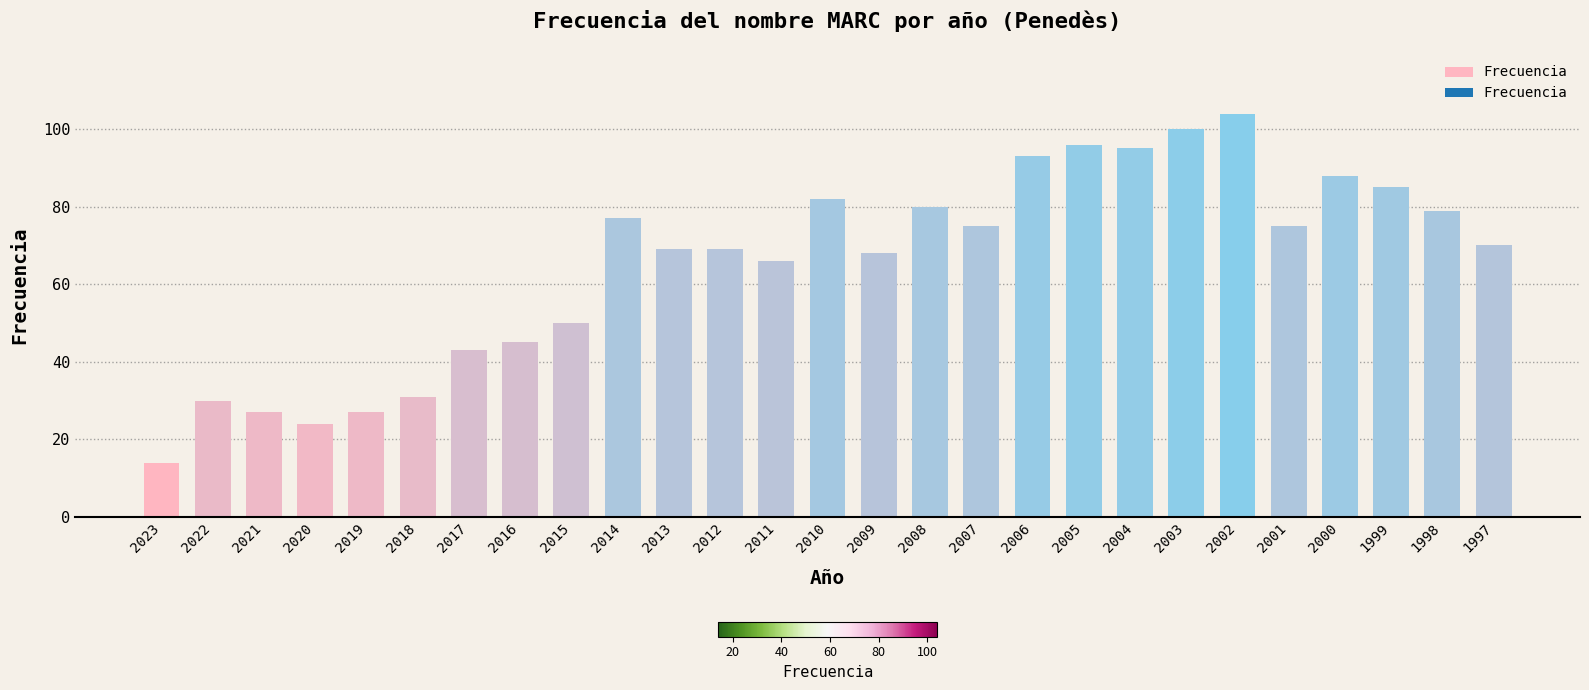

What is the value of the 23rd bar from the left?

75